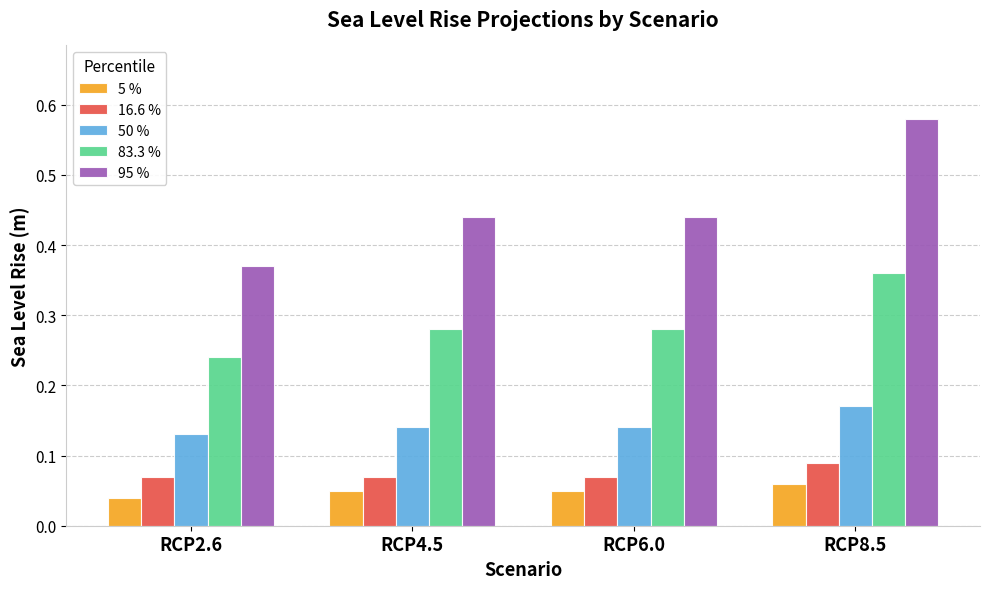

Count the number of data series in this chart.

5